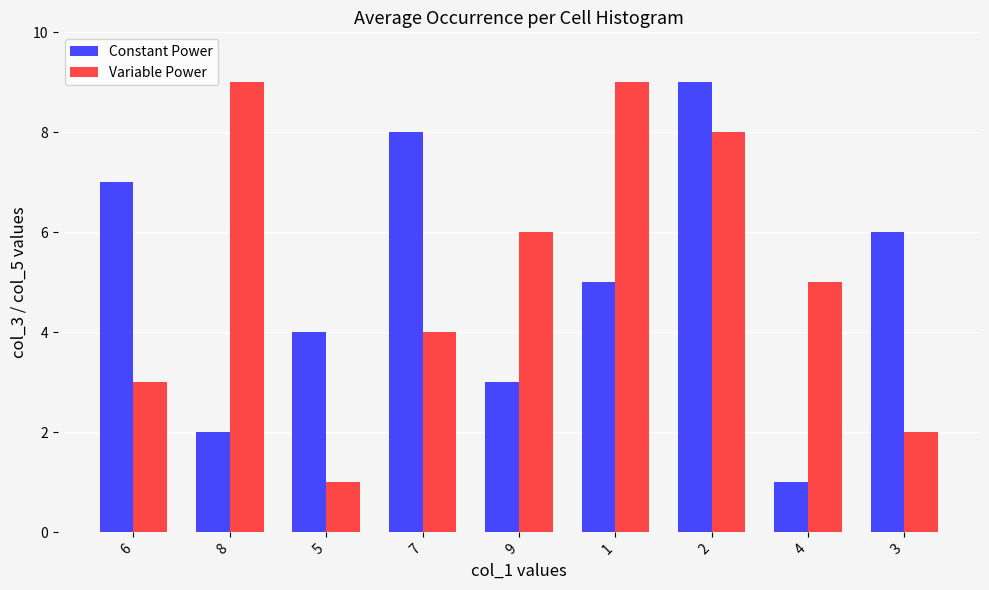

What is the label of the 7th bar from the right?

5